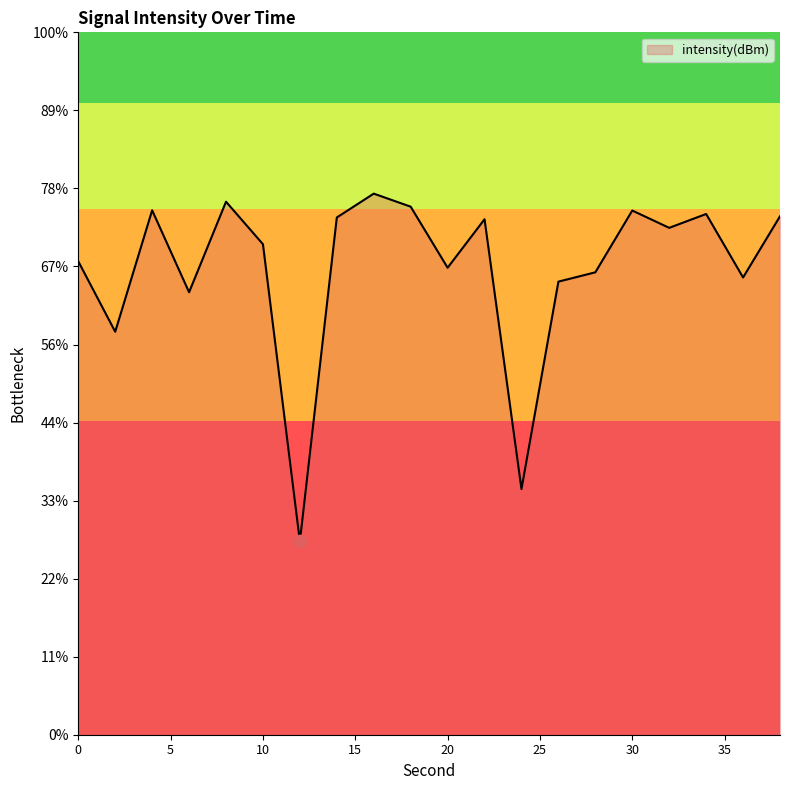

What is the change in value from 2 to 22?

+7.2